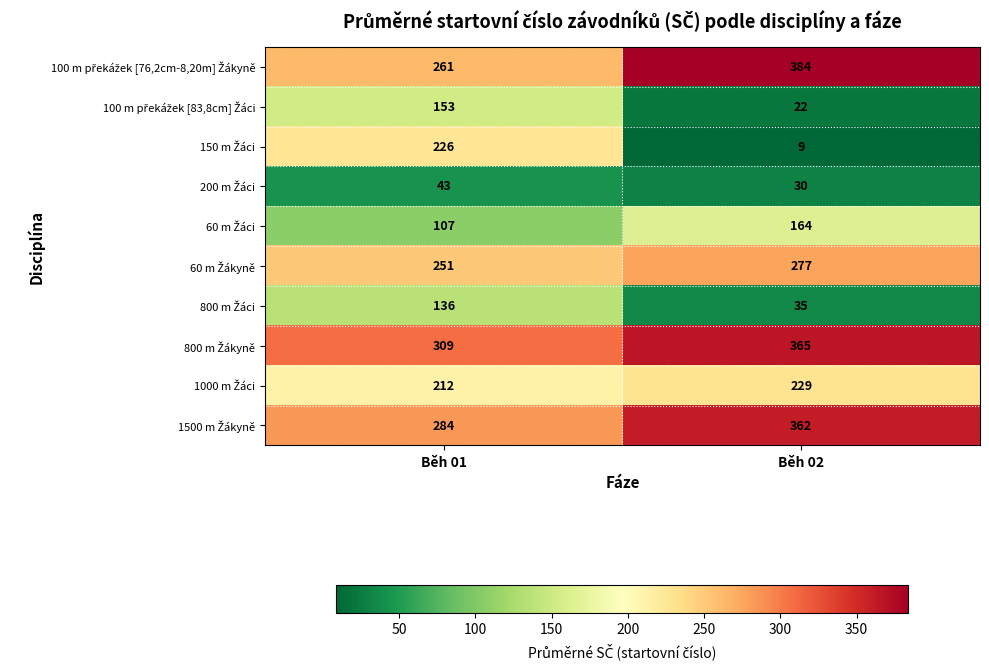

What is the spread (max minus min) of values at Běh 02?

375